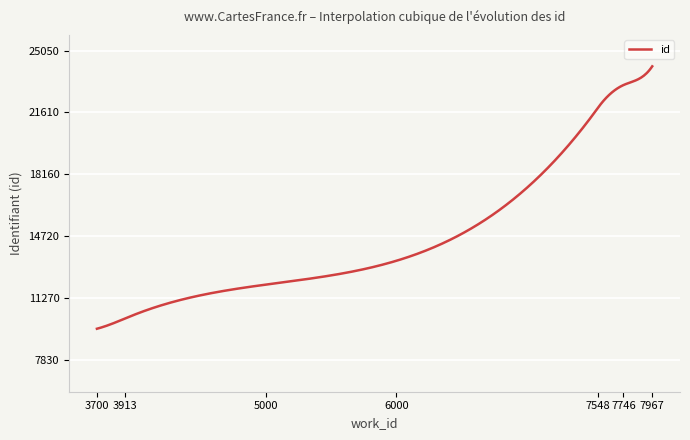

Does the chart display data point markers on the line(s)?

No